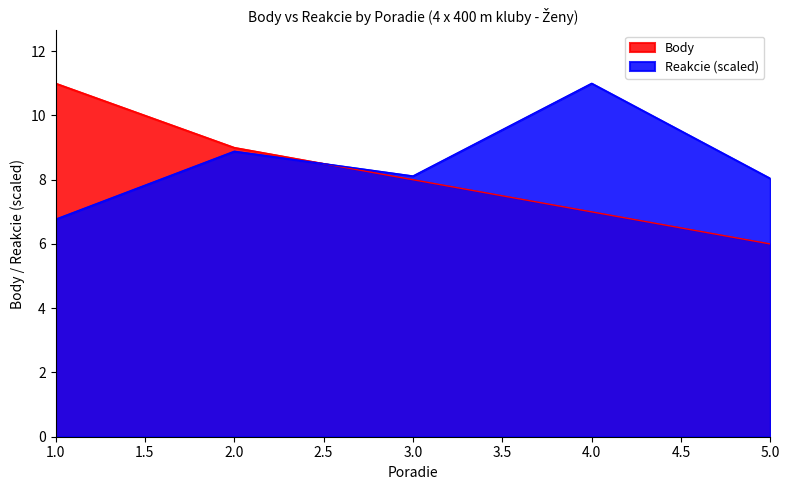

Which series ends up on top after the final intersection of Body and Reakcie?

Reakcie